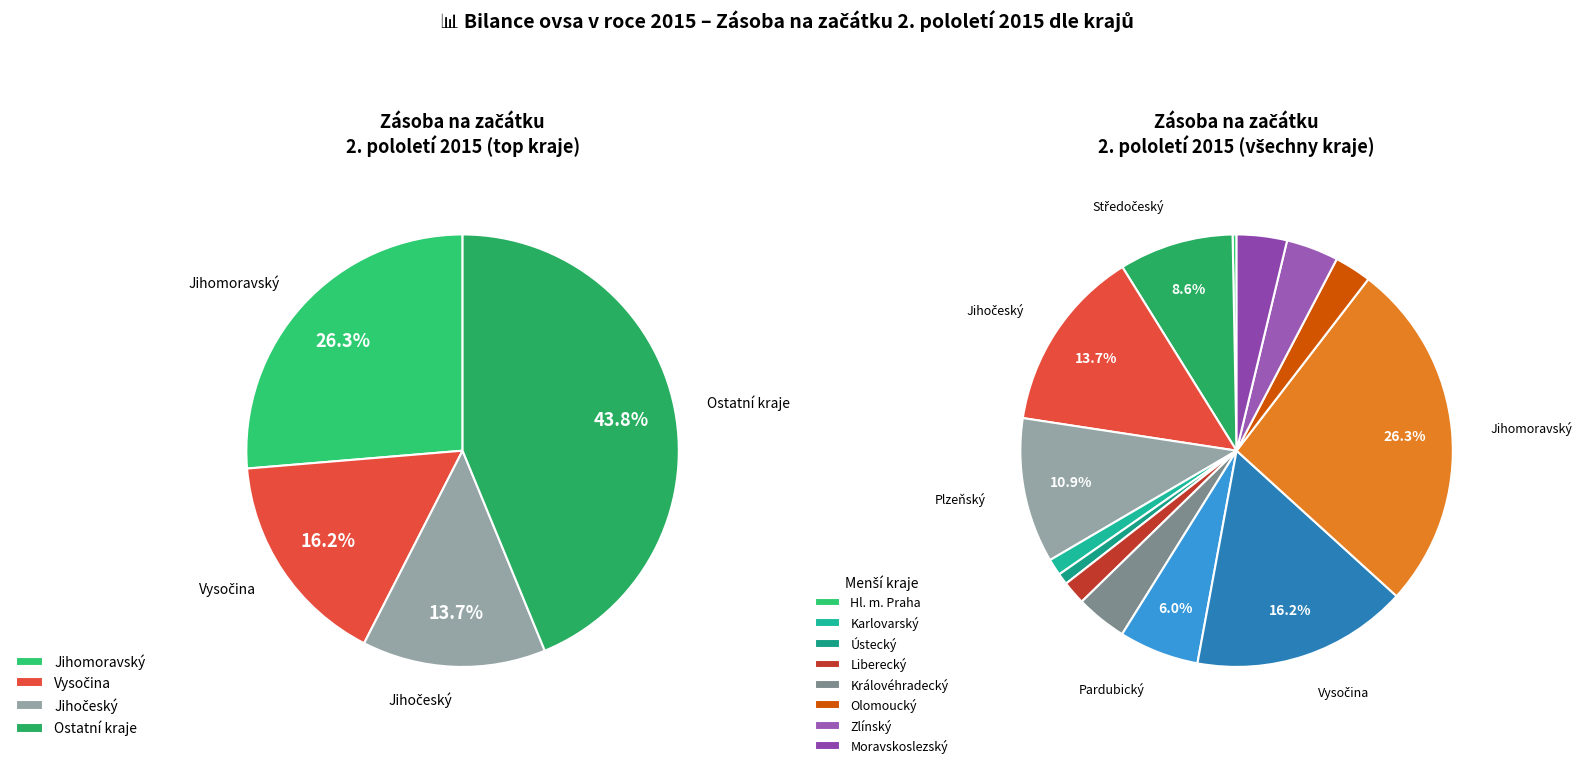

What portion of the pie excludes Plzeňský?

89.1%